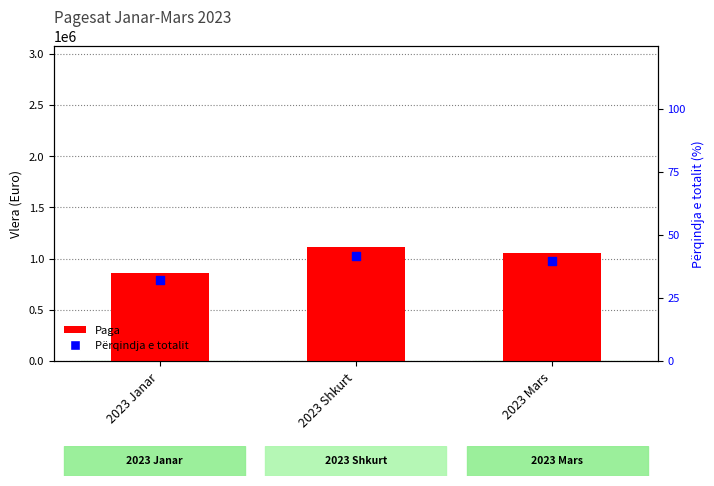

Which series contains the highest Y value?

Paga